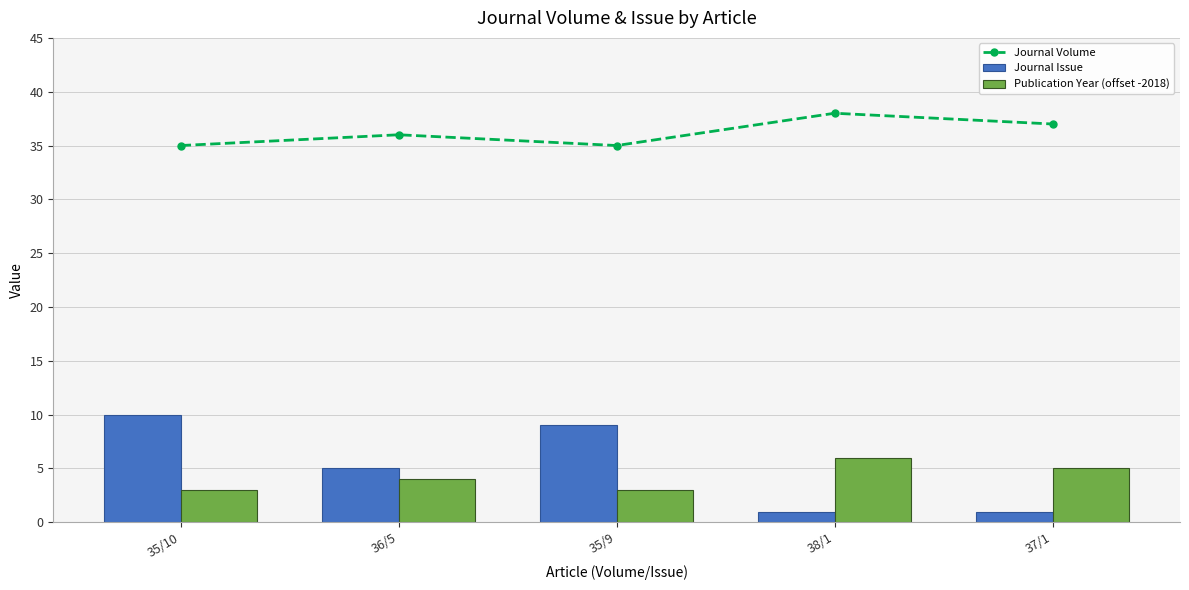

The Publication Year (offset -2018) series shows 3 at 35/9. True or false?

True